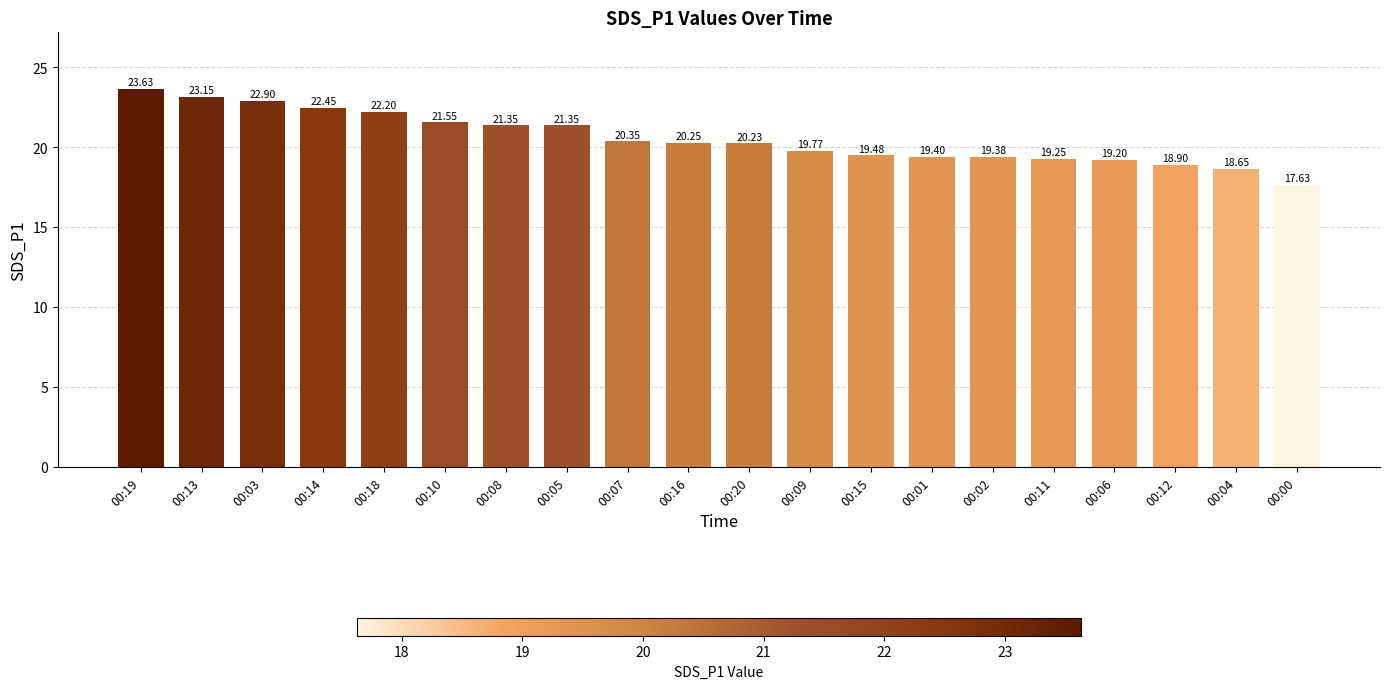

Between 00:01 and 00:19, which is larger?

00:19